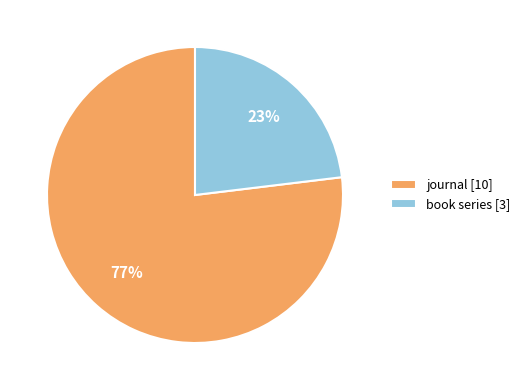

What is the ratio of the value at journal [10] to the value at book series [3]?

3.3